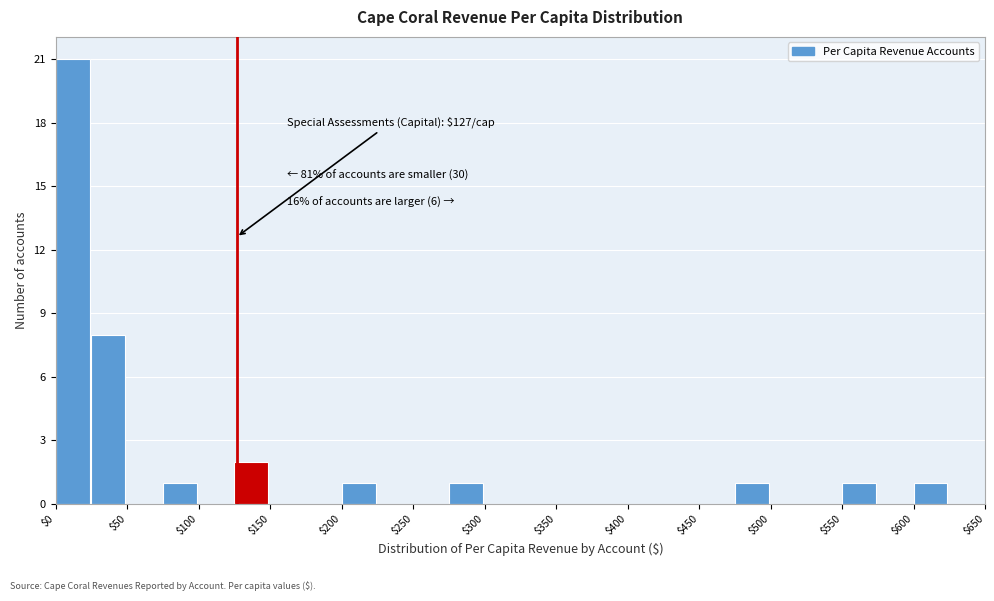

Which range on the x-axis has the tallest bar?

0 to 25